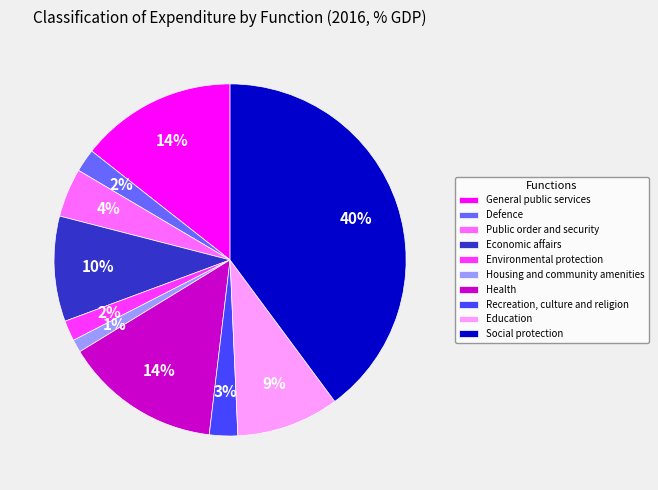

Combined, do General public services and Health account for over 50%?

No